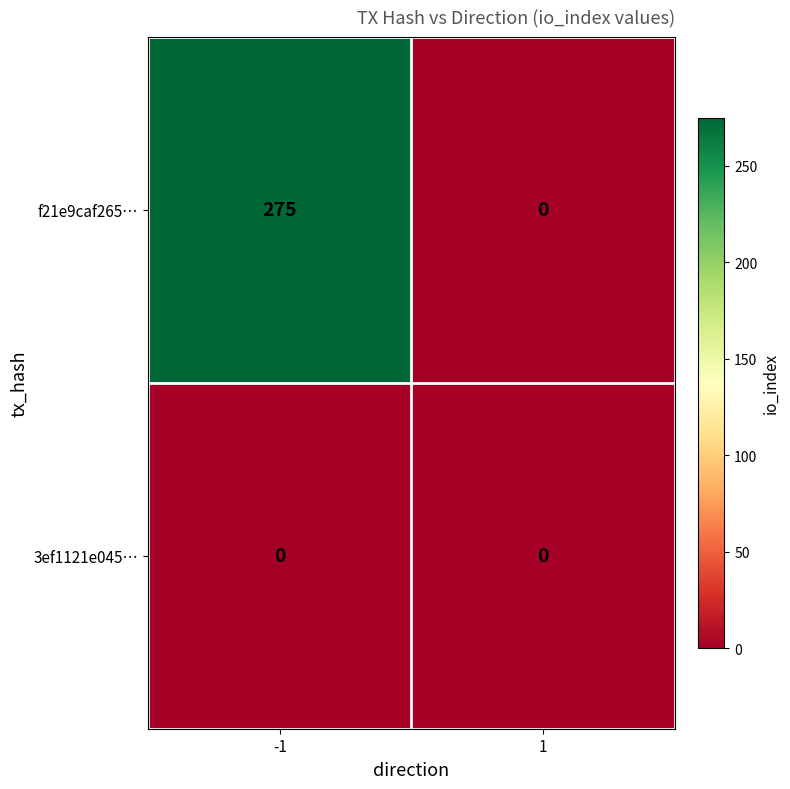

What is the total value across all series at -1?

275